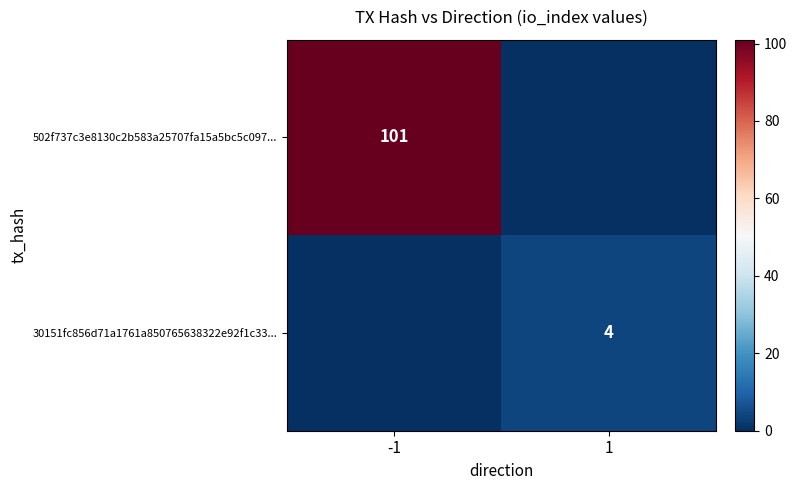

The 502f737c3e8130c2b583a25707fa15a5bc5c097... series shows 101 at -1. True or false?

True